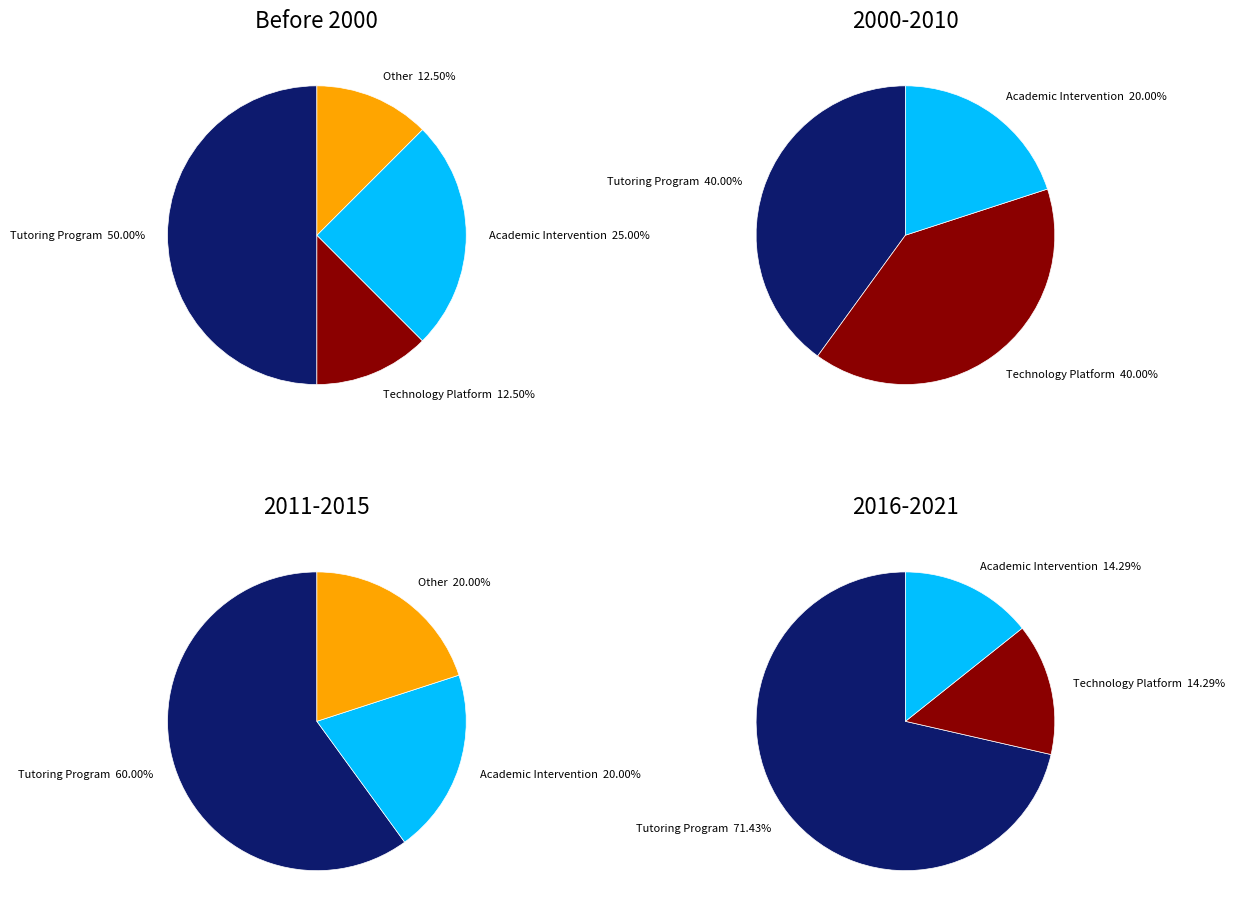

What is the change in value from Academic Intervention to Other?

-3